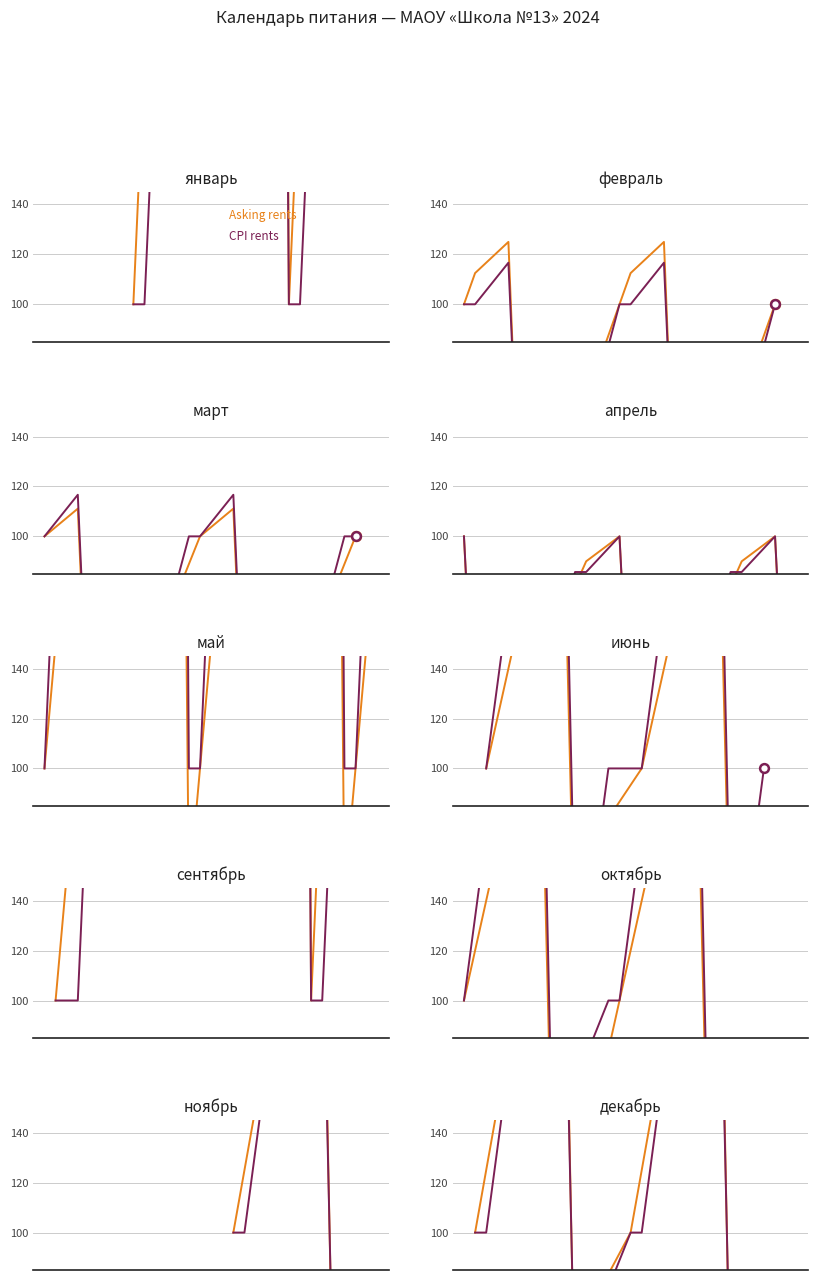

Which series reaches the minimum Y coordinate?

Asking rents